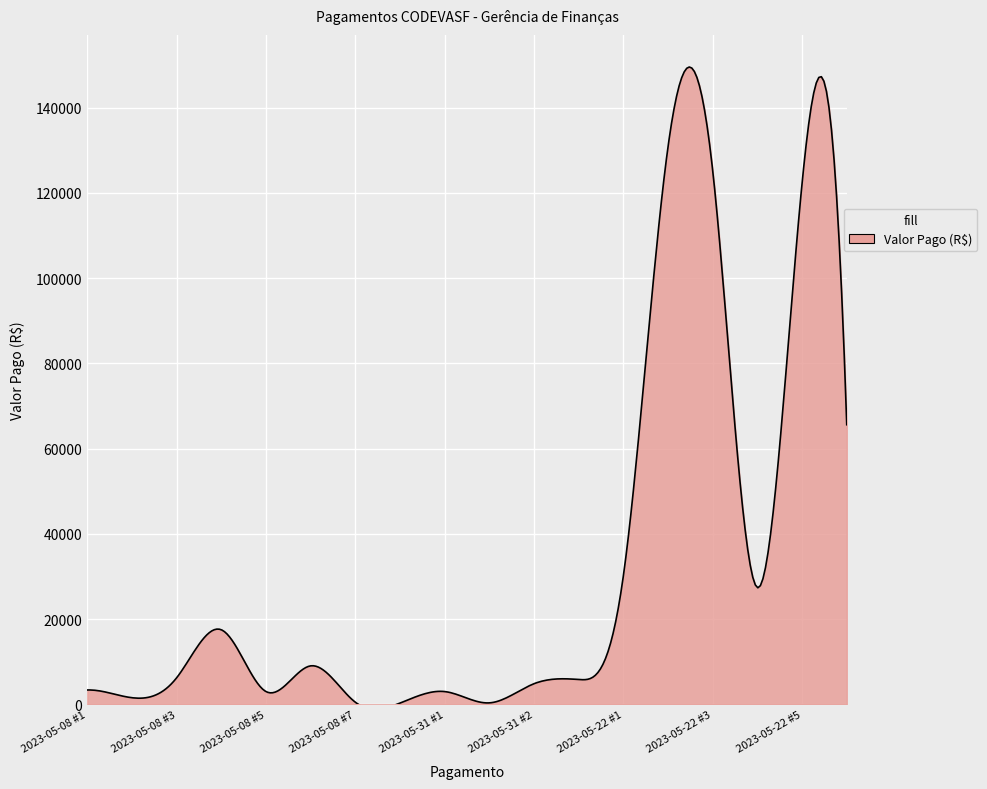

What is the difference between the maximum and minimum values?

150640.4